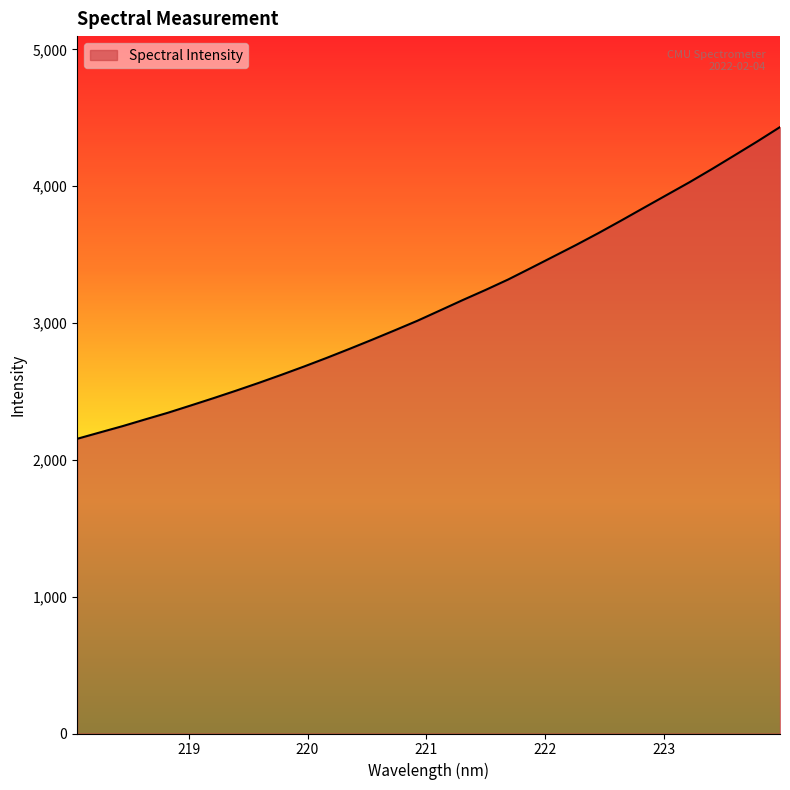

What is the maximum value shown in the chart?

4432.2